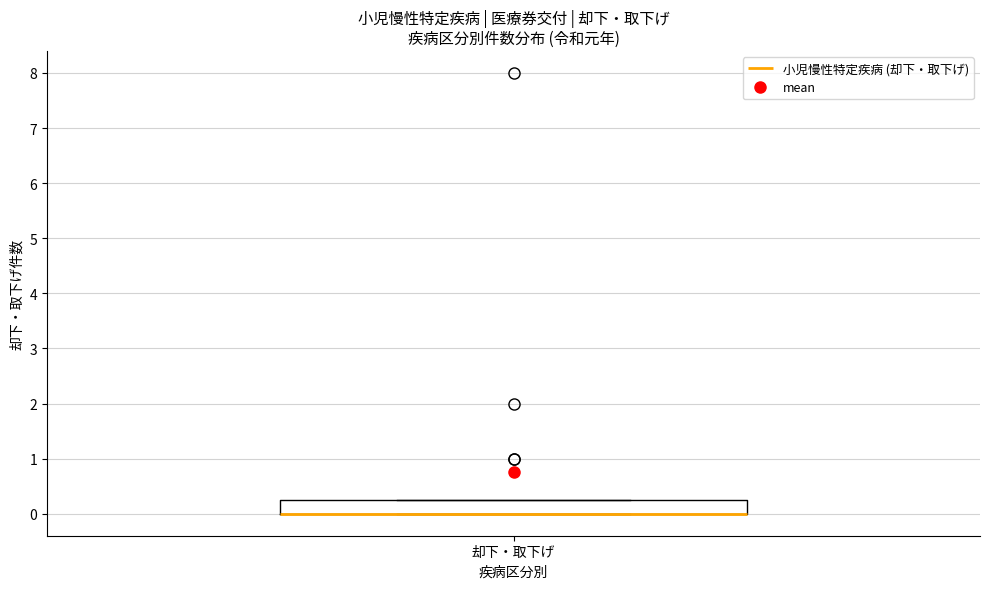

Where is the lower edge of the box for 却下・取下げ on the y-axis? The values are not printed on the chart, so give them approximately, as read against the axis.

0.0